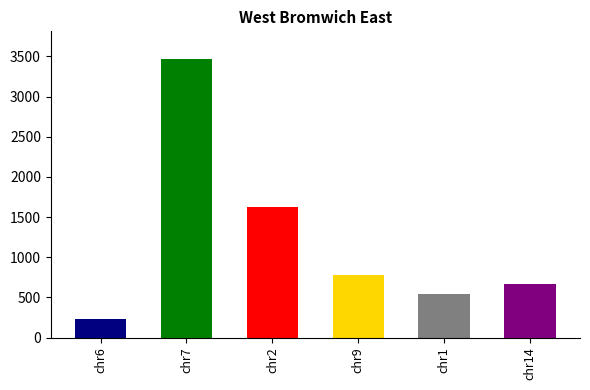

Count the number of categories in the chart.

6